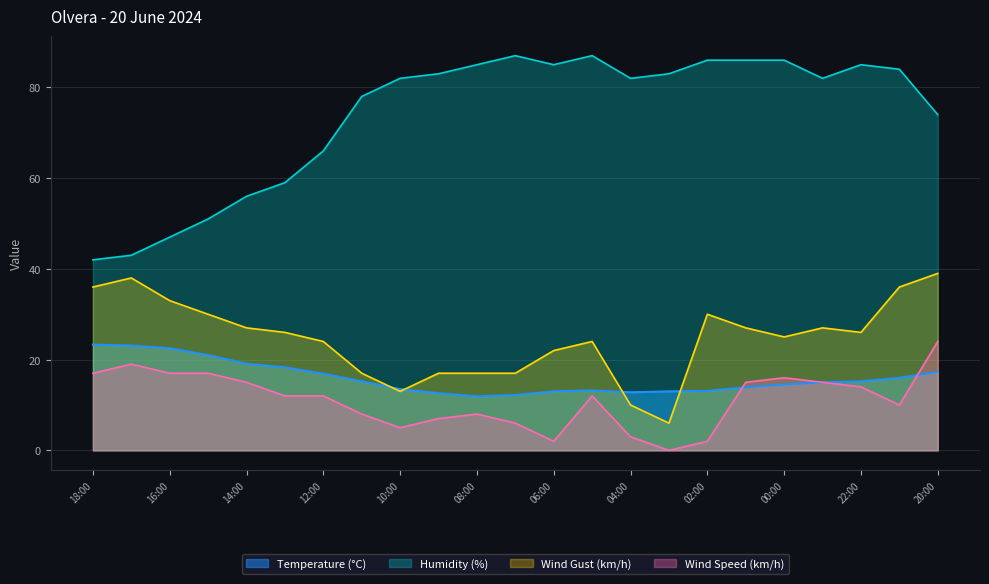

What is the sum of all Wind Speed (km/h) values?

256.0